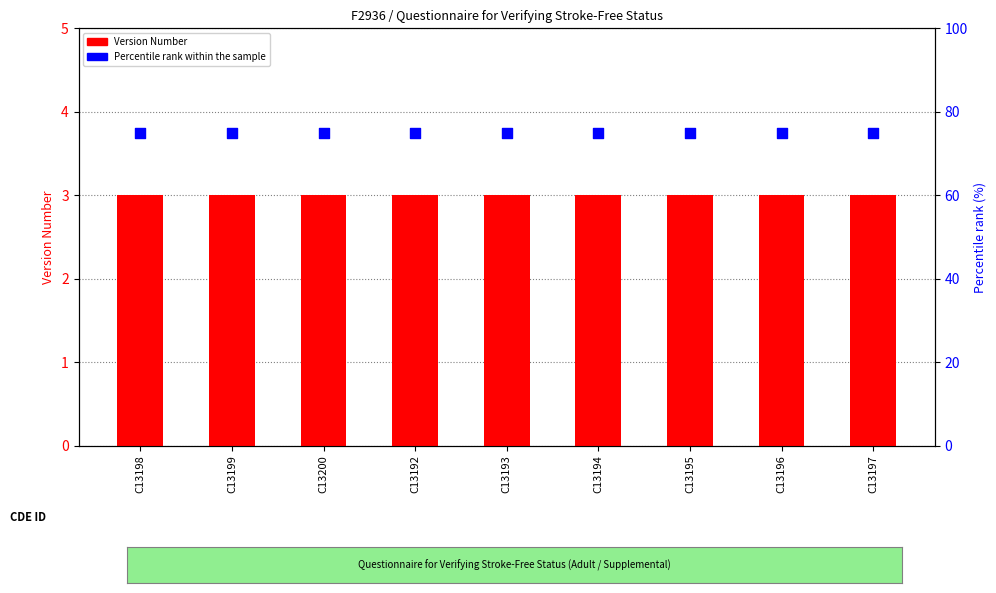

What are all the series names shown in the legend?

Version Number, Percentile rank within the sample